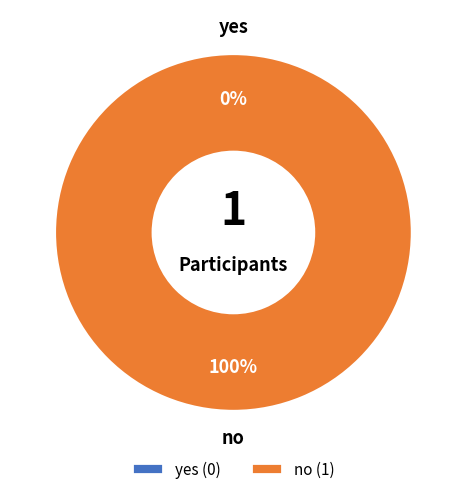

To the nearest percent, what is the average slice percentage?

50%